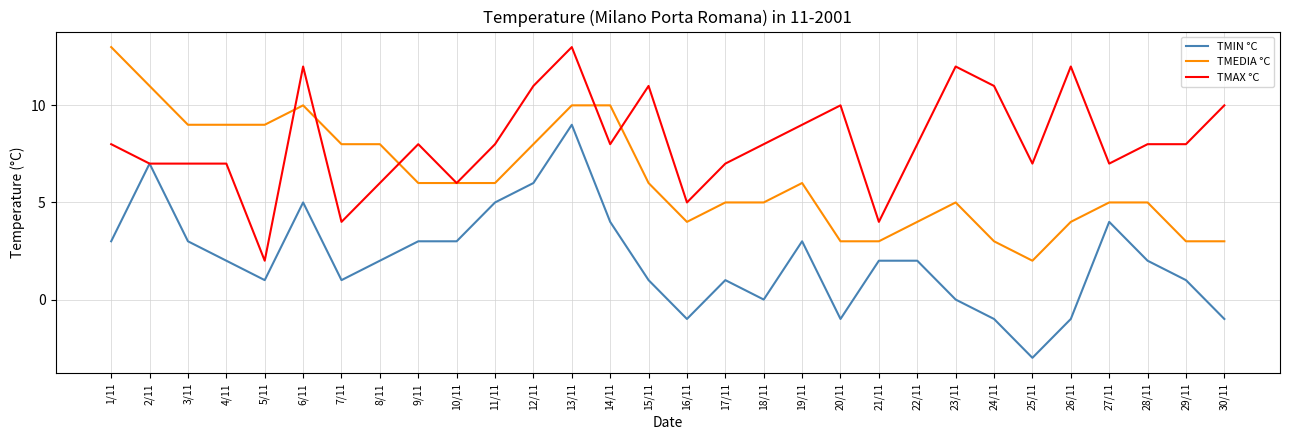

What is the sum of all TMIN °C values?

62